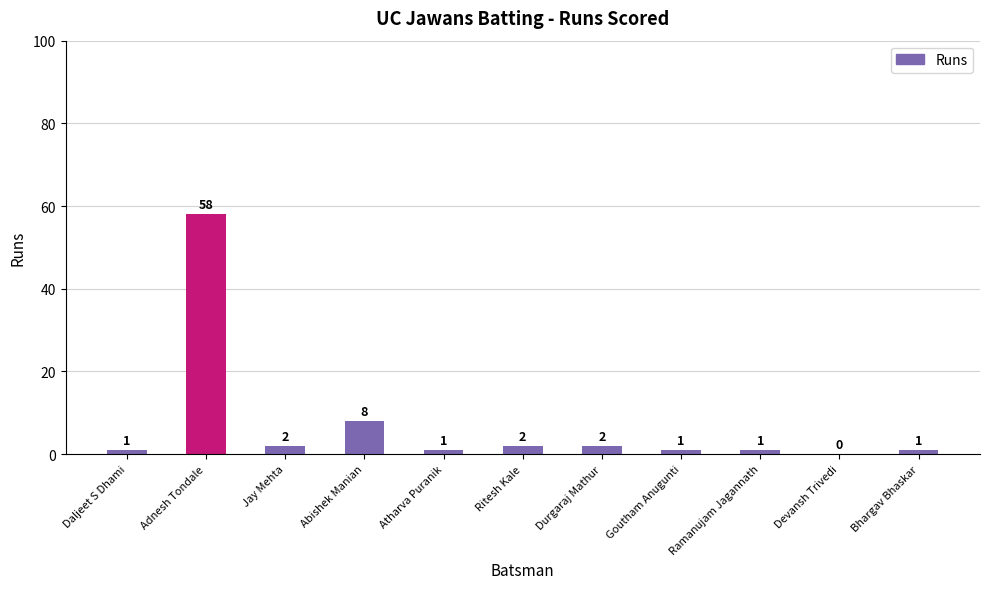

True or false: the data shows 0 at Devansh Trivedi.

True